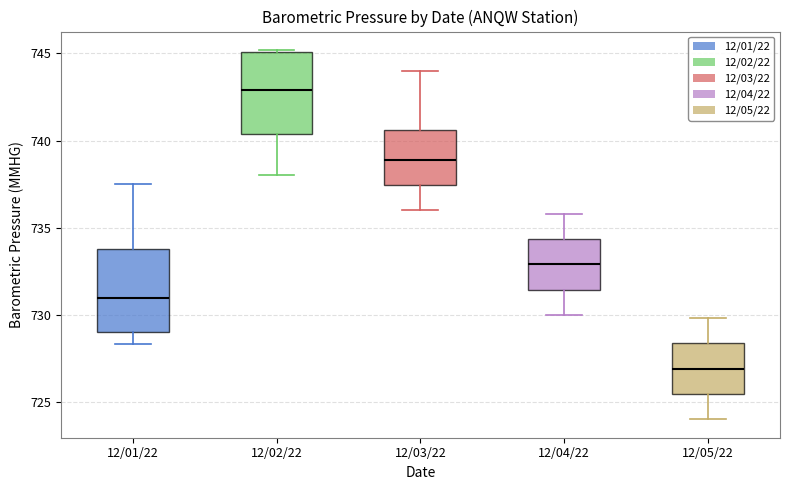

Where does the median line of the box for 12/02/22 sit on the y-axis? The values are not printed on the chart, so give them approximately, as read against the axis.

743.0